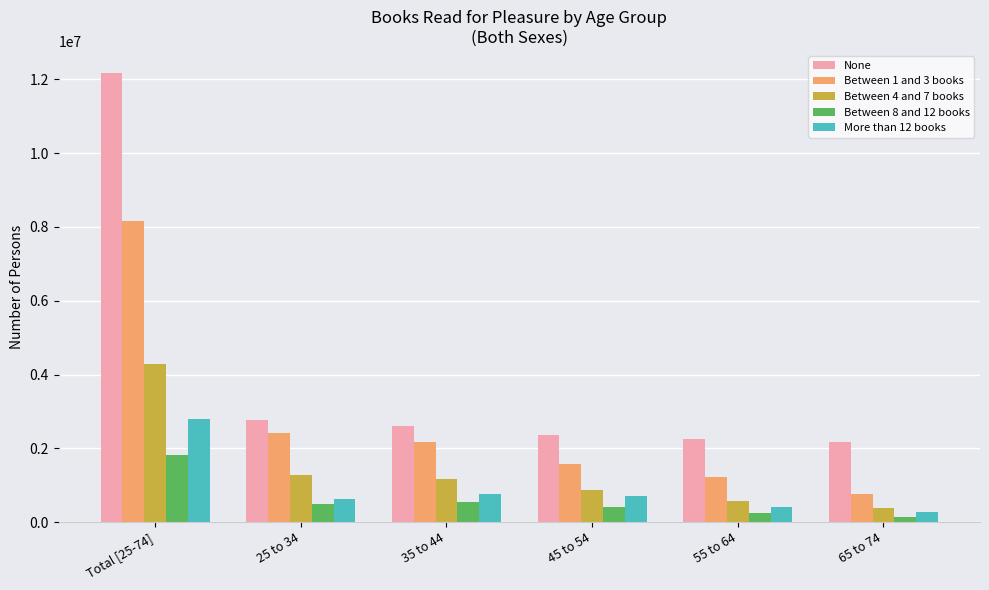

Which category has the highest value in the None series?

Total [25-74]